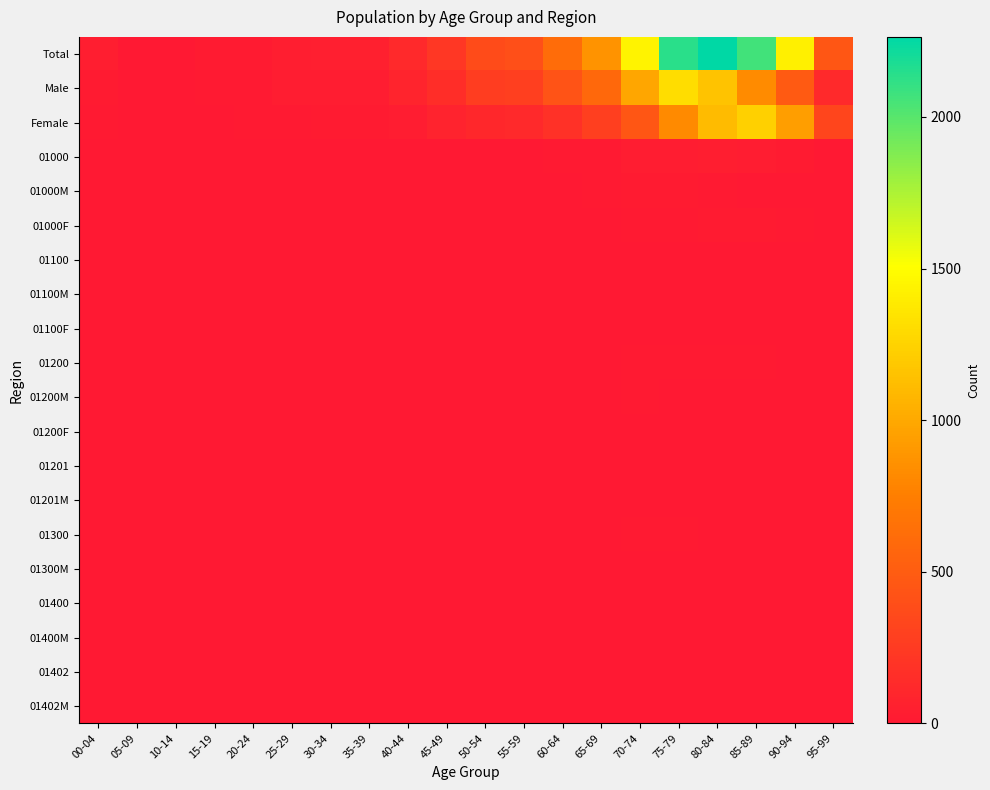

How many series are shown in this chart?

20